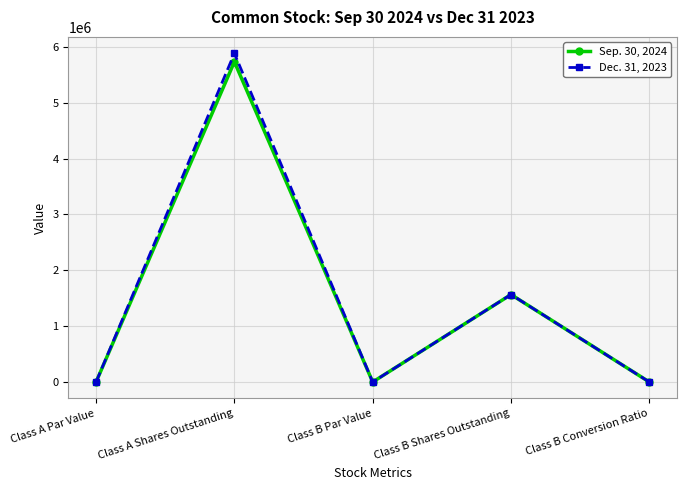

What is the value of the Dec. 31, 2023 point at the 5th from the left?

1